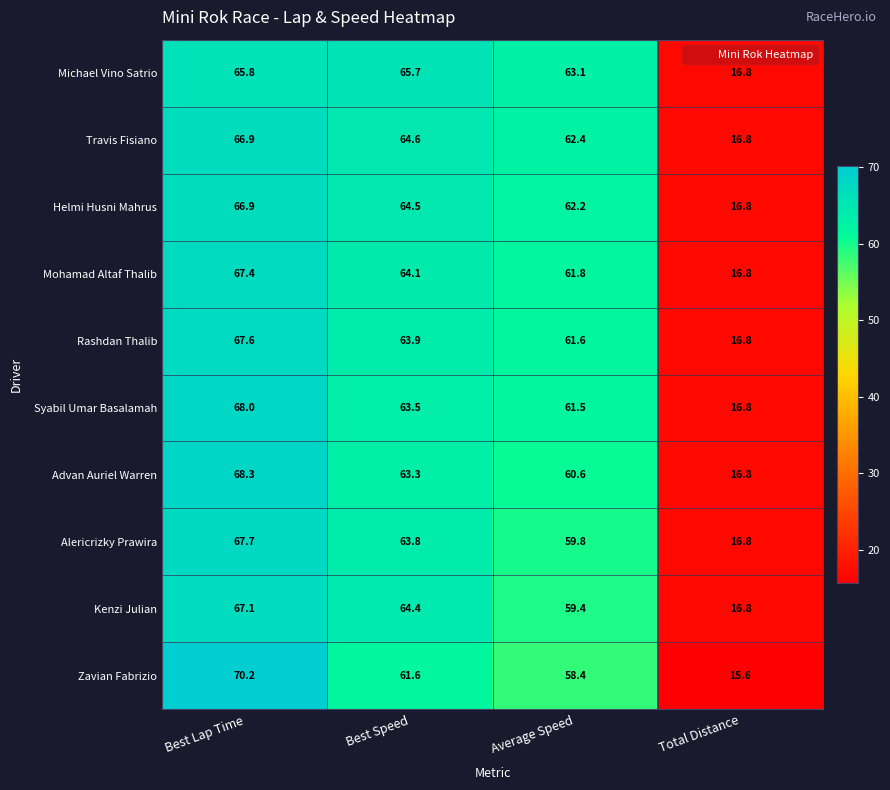

True or false: Rashdan Thalib has a value of 90.9 at Best Lap Time.

False